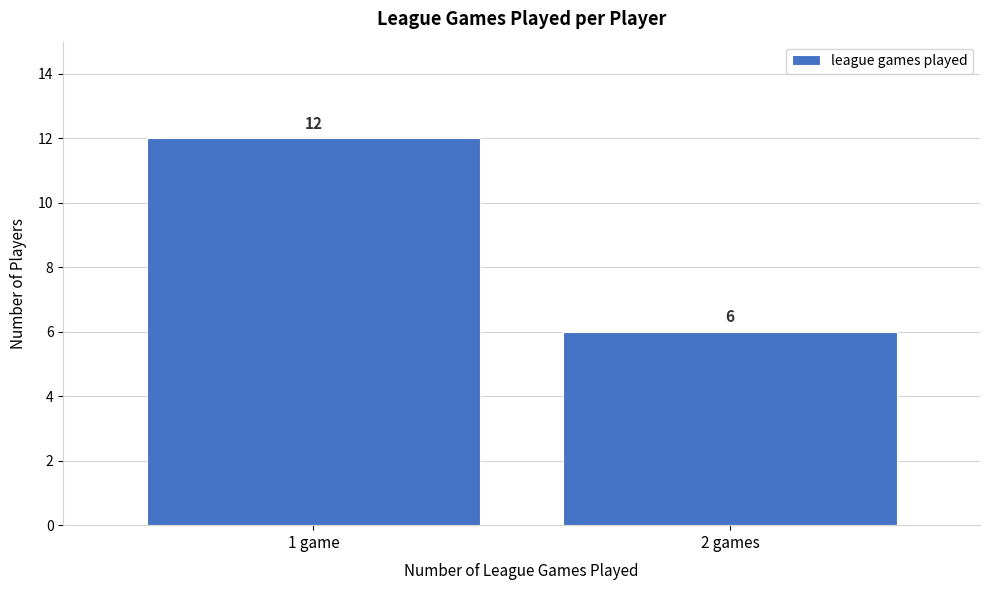

Reading left to right, list all the values displayed in this chart.

1 game=12	2 games=6